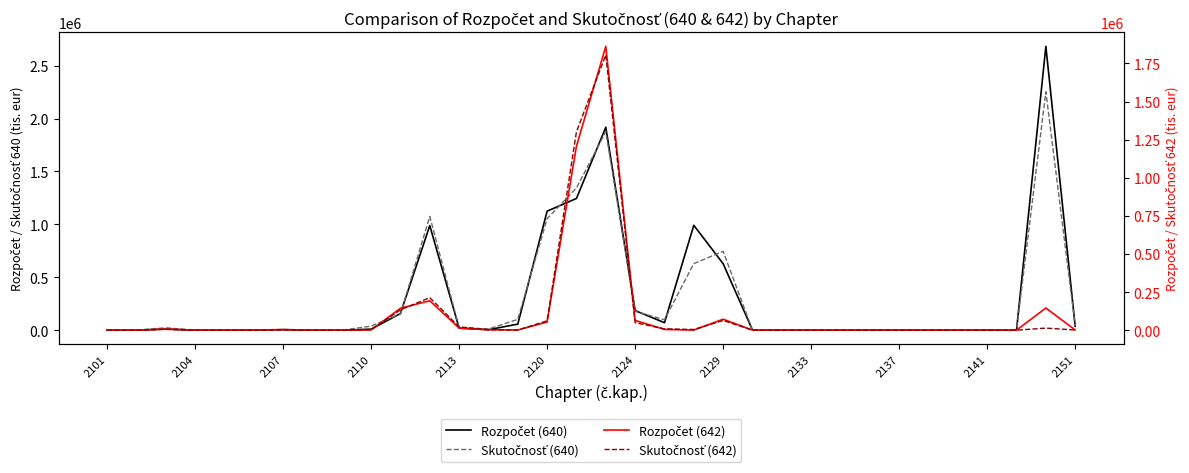

How many data points does each series have?

34